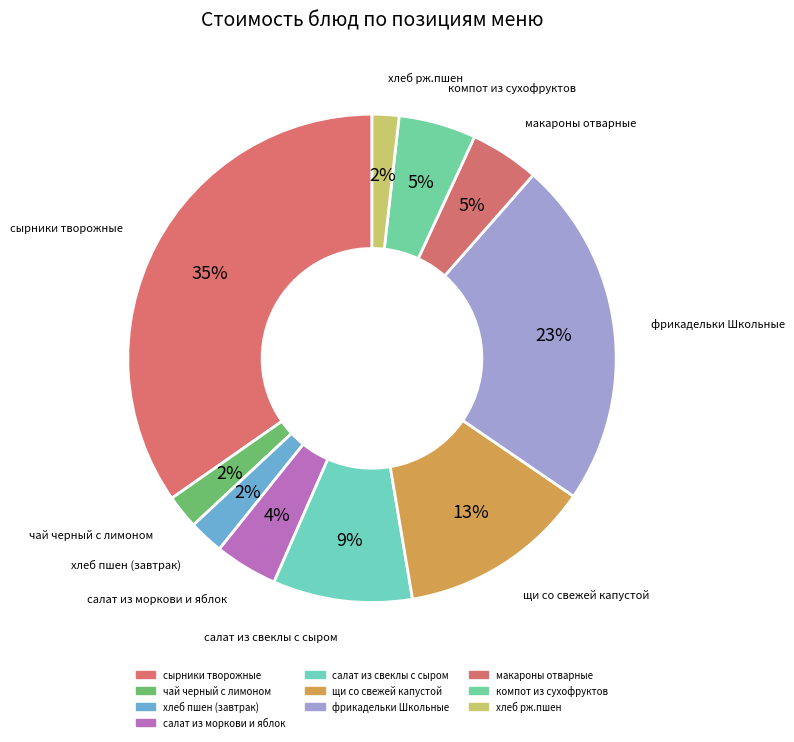

Approximately how many times larger is the value at фрикадельки Школьные compared to салат из моркови и яблок?

5.5